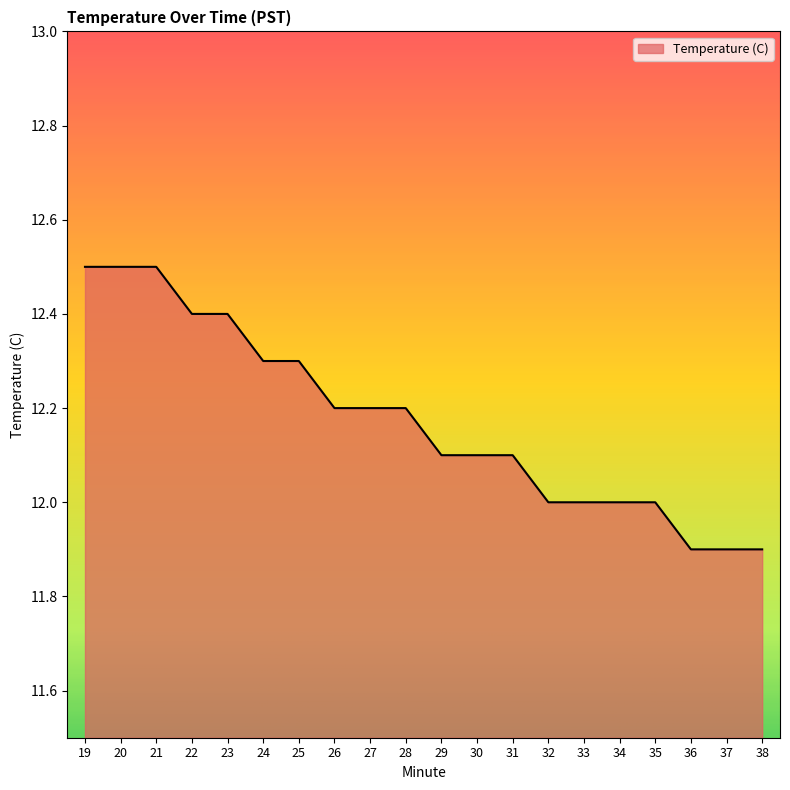

What is the minimum value shown in the chart?

11.9